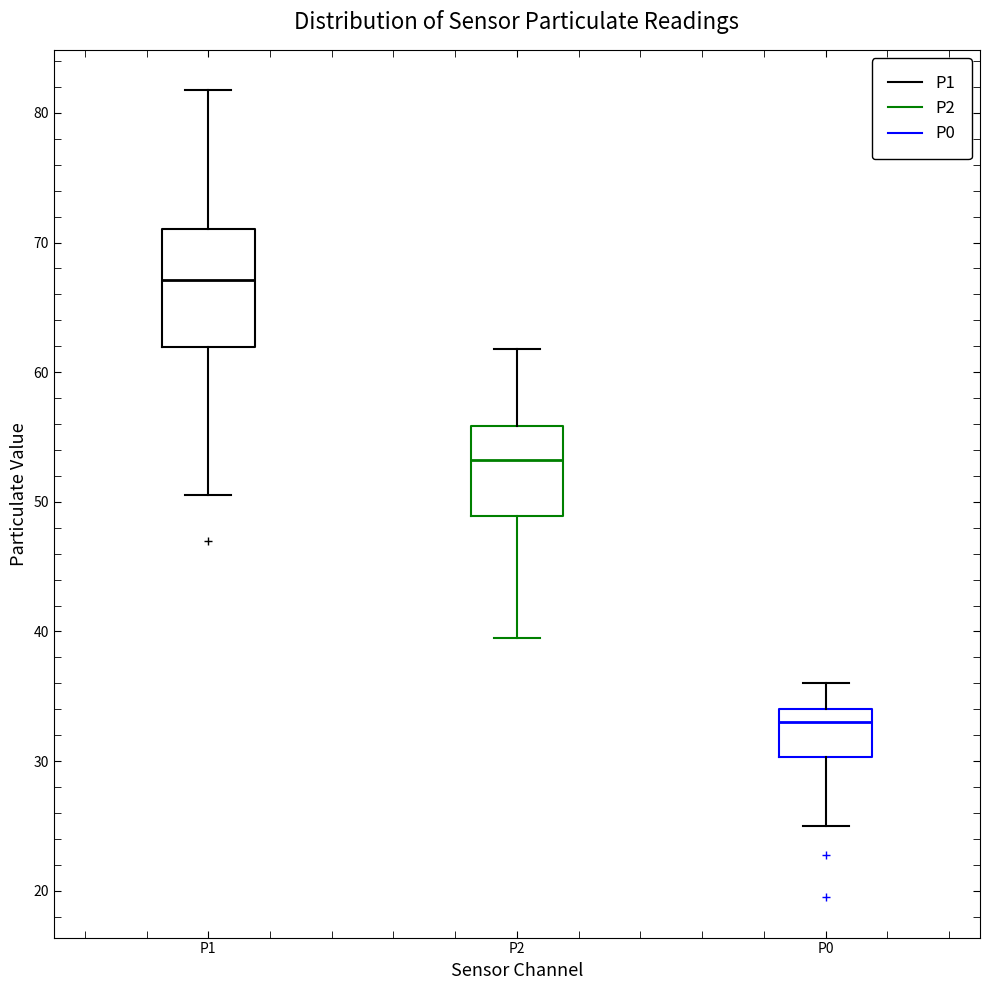

Where does the lower whisker of the box for P2 end on the y-axis? The values are not printed on the chart, so give them approximately, as read against the axis.

40